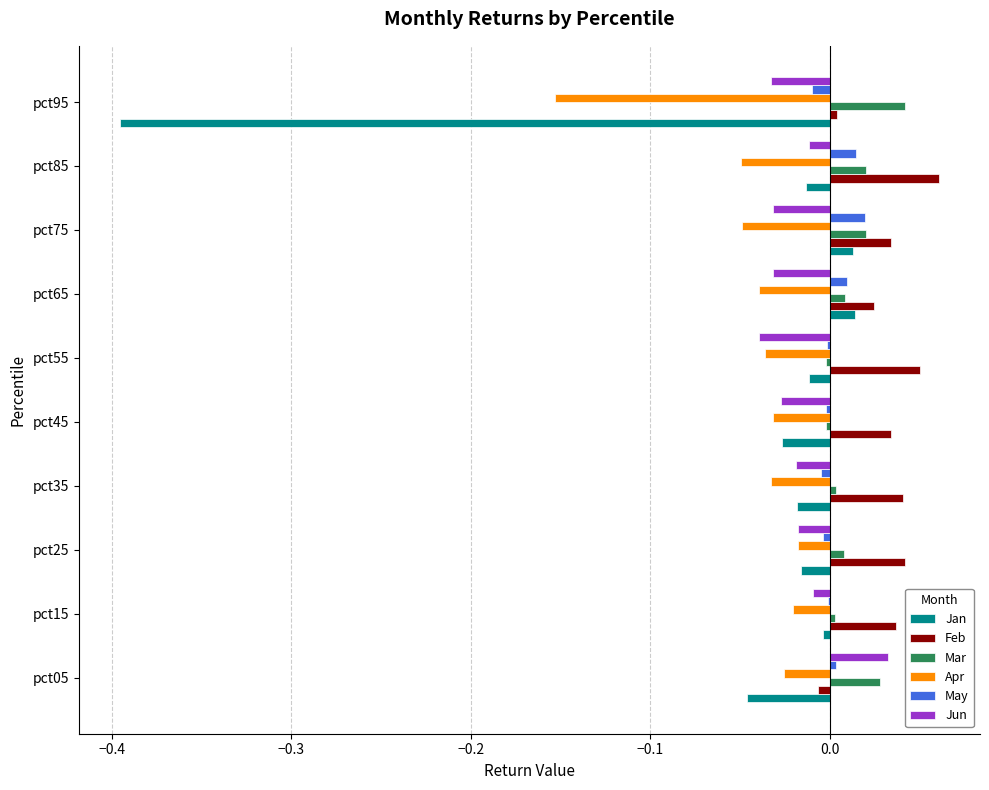

The value of Apr at pct65 is -0.0. True or false?

True